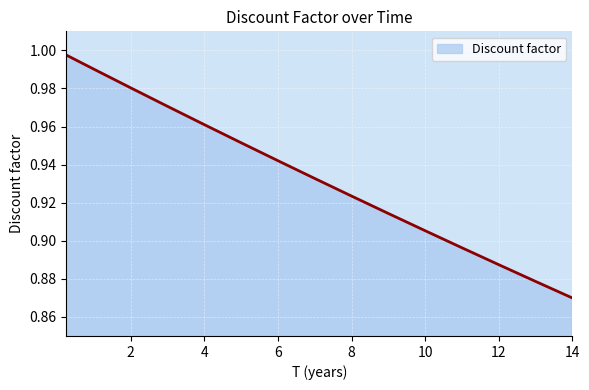

Does the chart have visible grid lines?

Yes